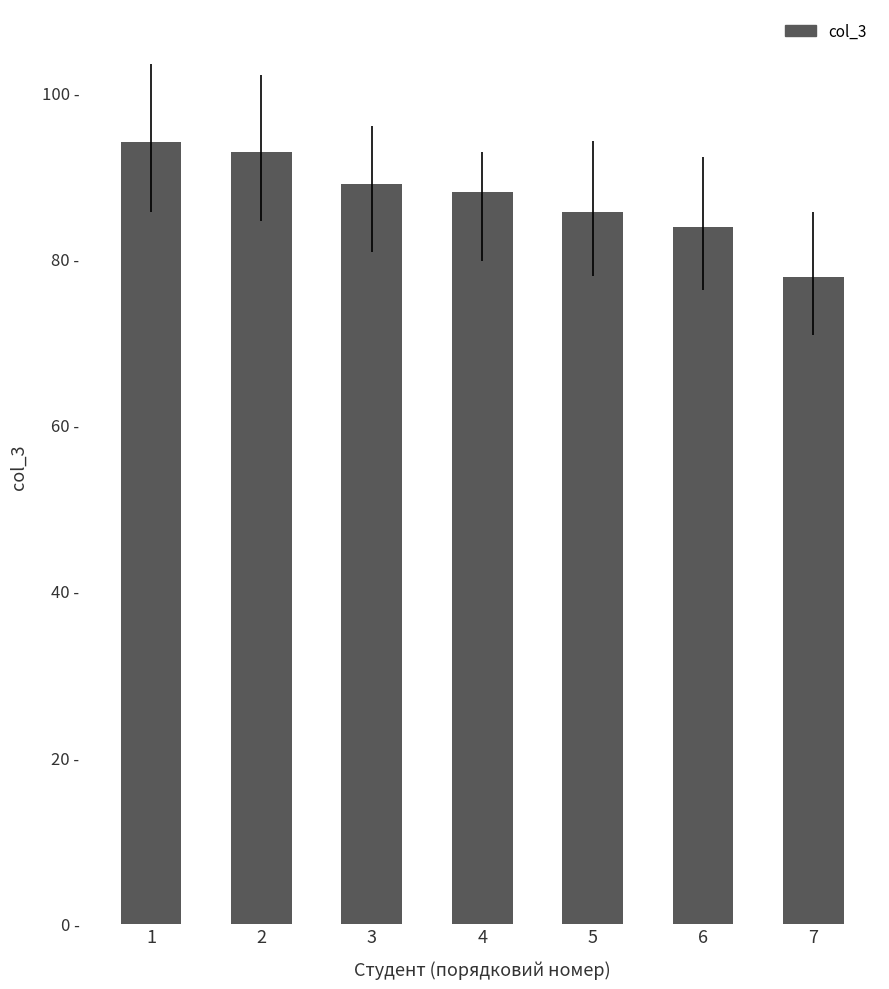

Which has a higher value, 1 or 3?

1